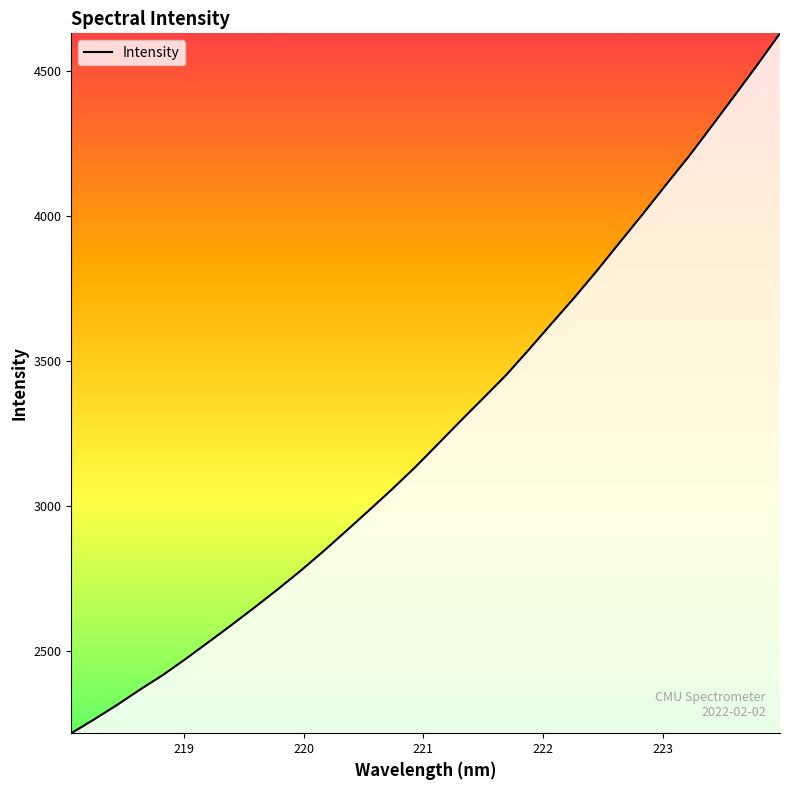

What is the greatest value displayed?

4629.6